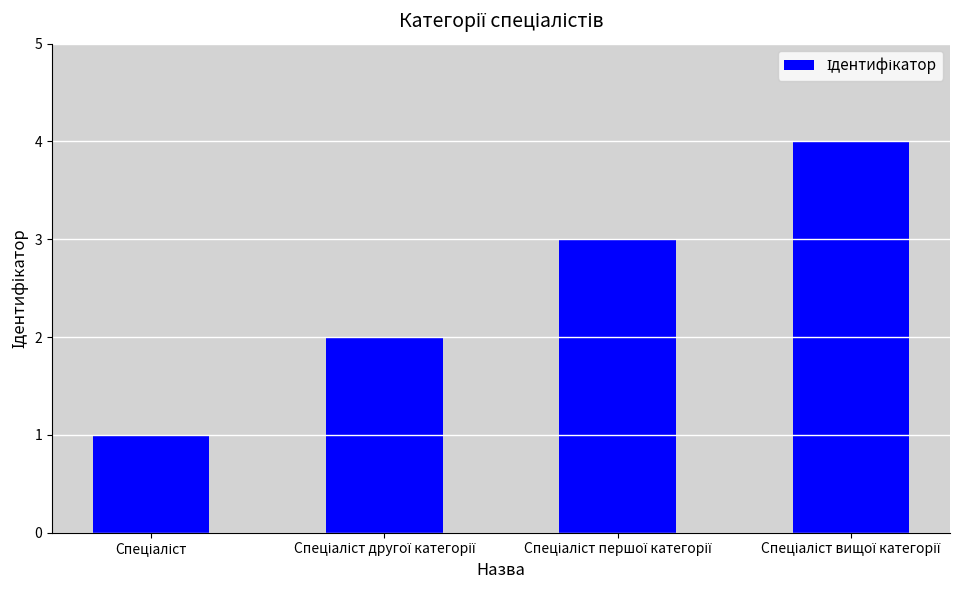

How many series are shown in this chart?

1